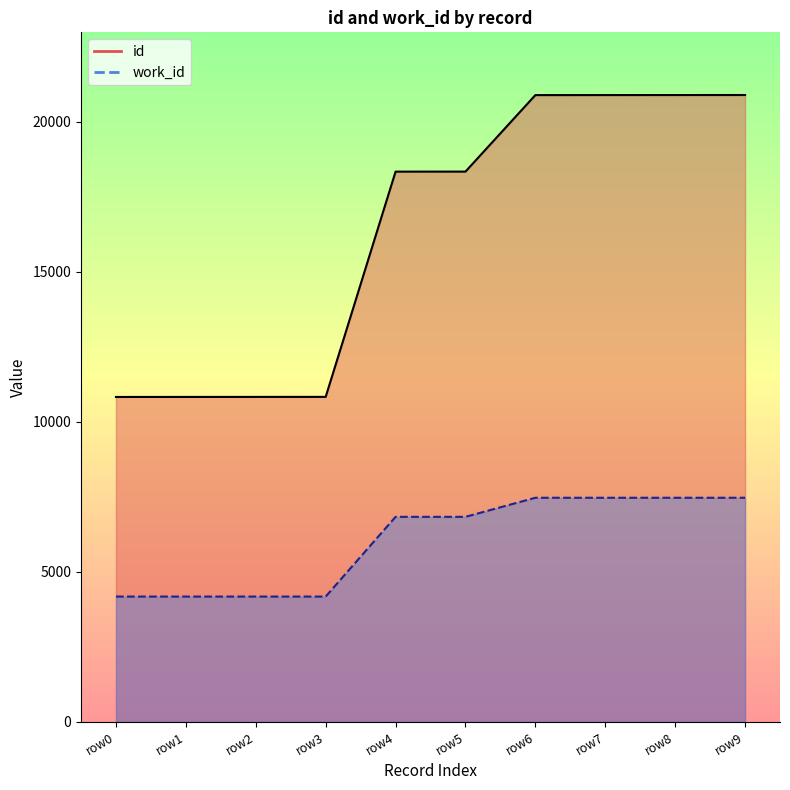

What value does the work_id series have at row4, to the nearest 100?

6800